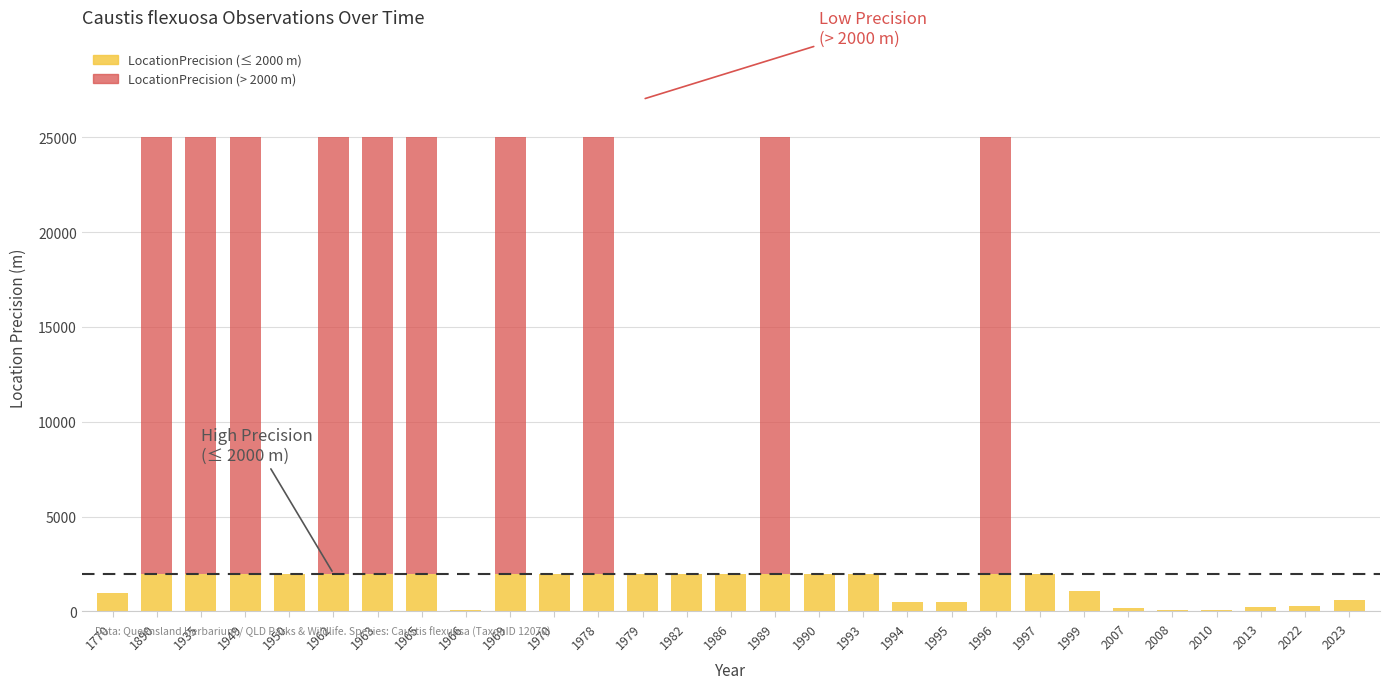

True or false: LocationPrecision (≤ 2000 m) has a value of 3170 at 1950.

False